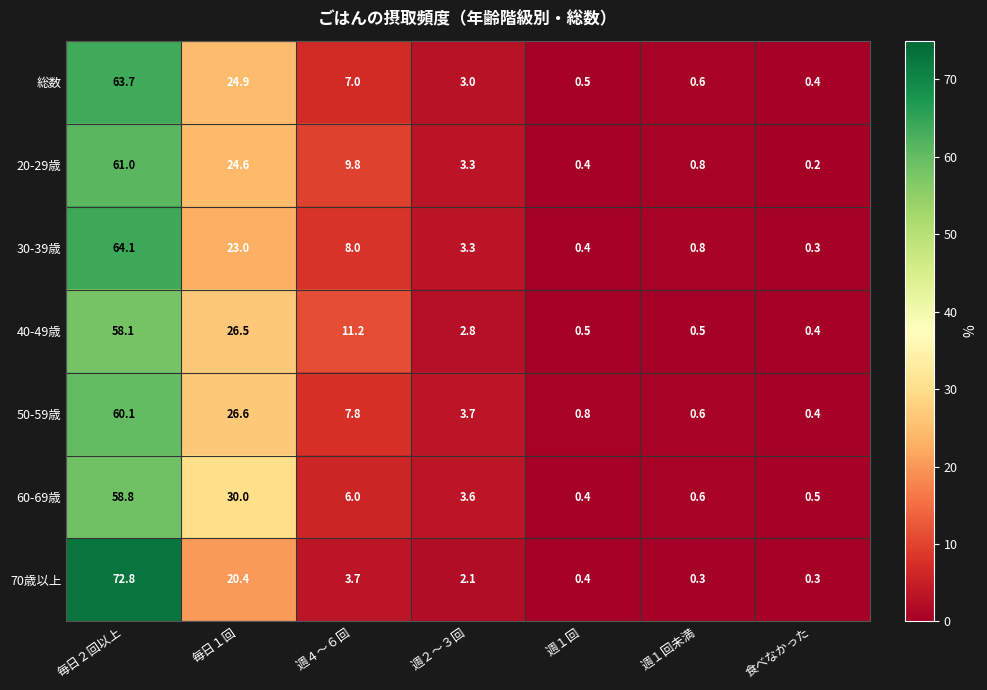

Rank the series by their maximum value, from lowest to highest.

40-49歳, 60-69歳, 50-59歳, 20-29歳, 総数, 30-39歳, 70歳以上